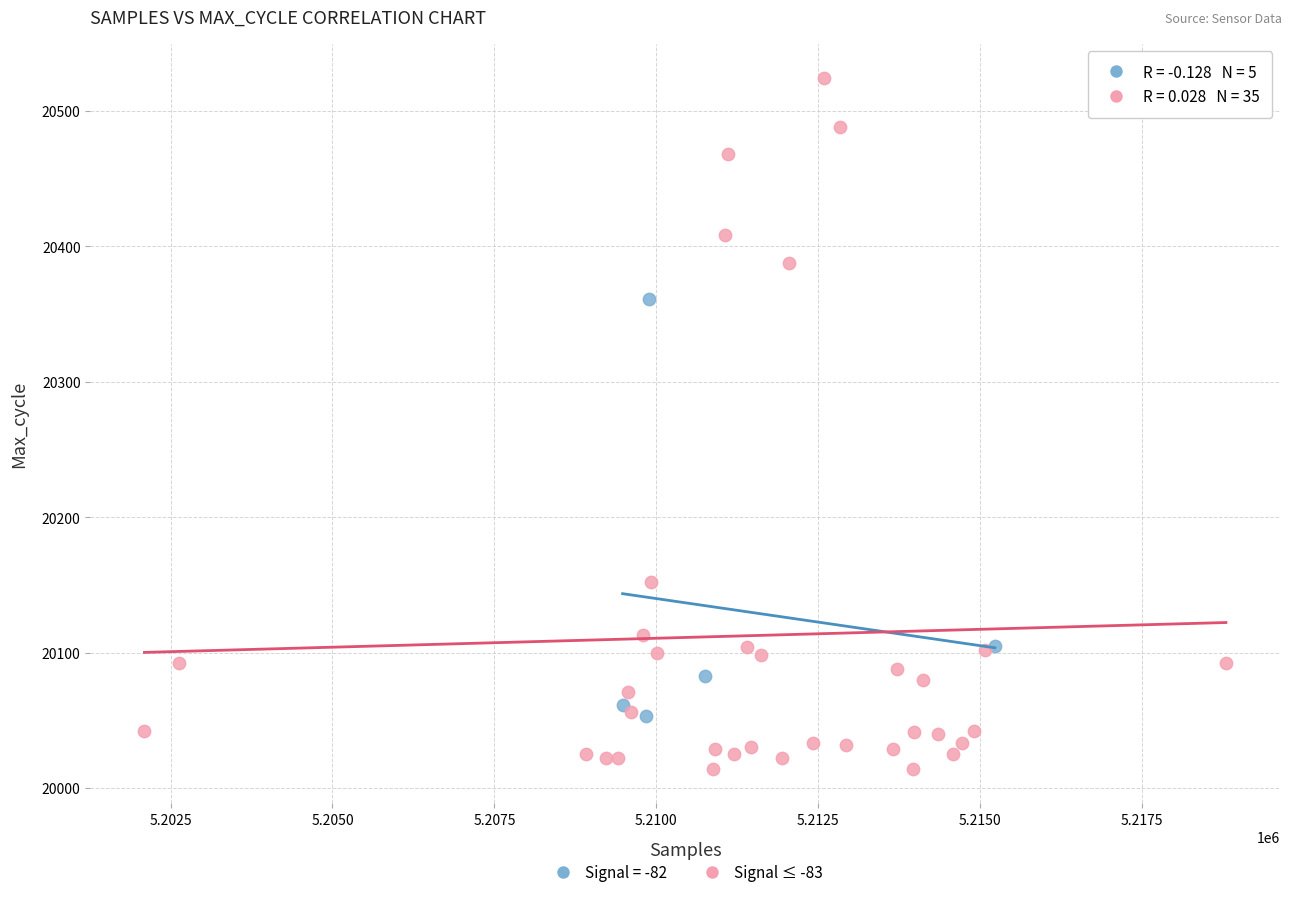

Which series contains the highest Y value?

Signal ≤ -83